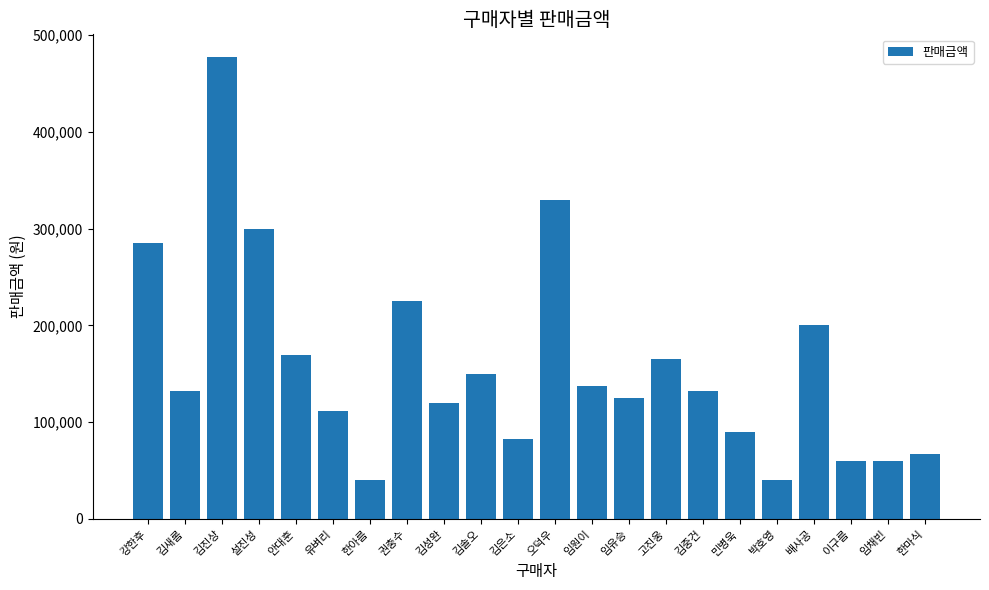

What is the change in value from 임유승 to 임채빈?

-65000